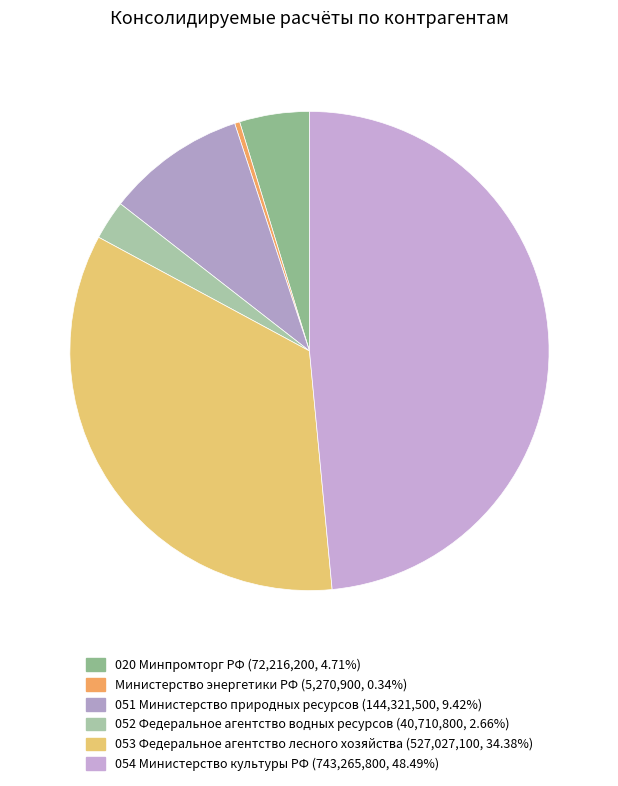

How many segments does this pie chart have?

6